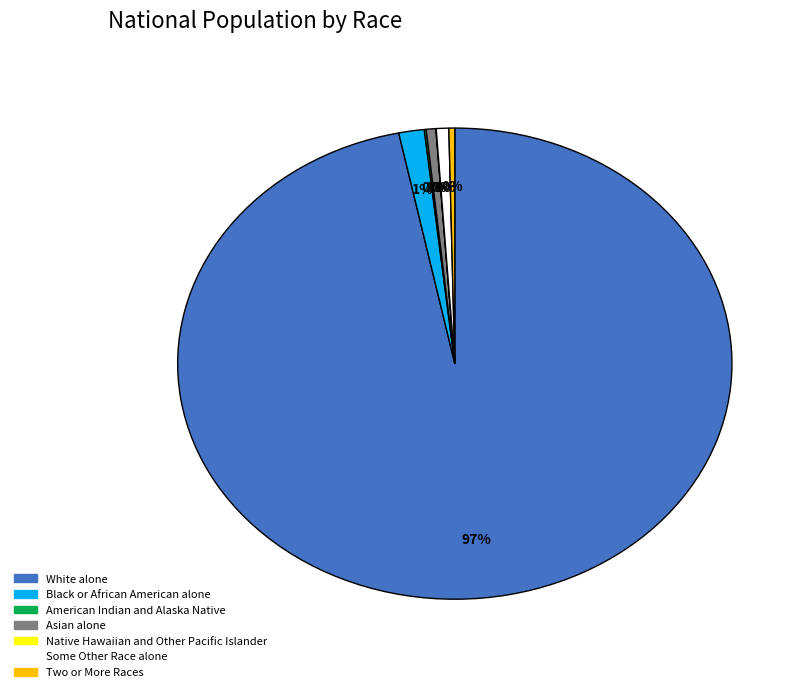

Combined, do Some Other Race alone and Asian alone account for over 50%?

No